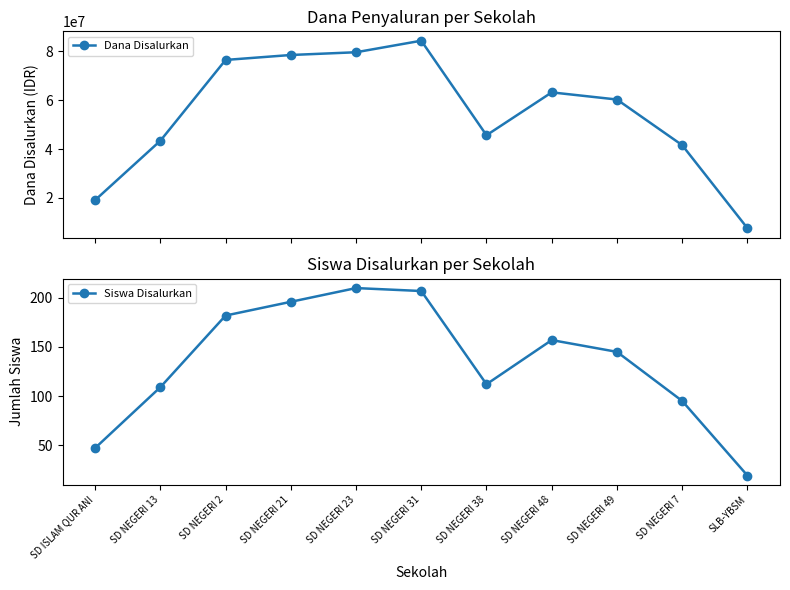

At which category is the sum across all series the highest?

SD NEGERI 31